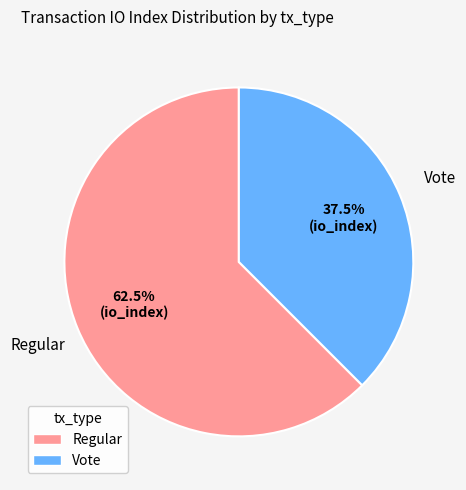

Is Regular the majority of the pie?

Yes